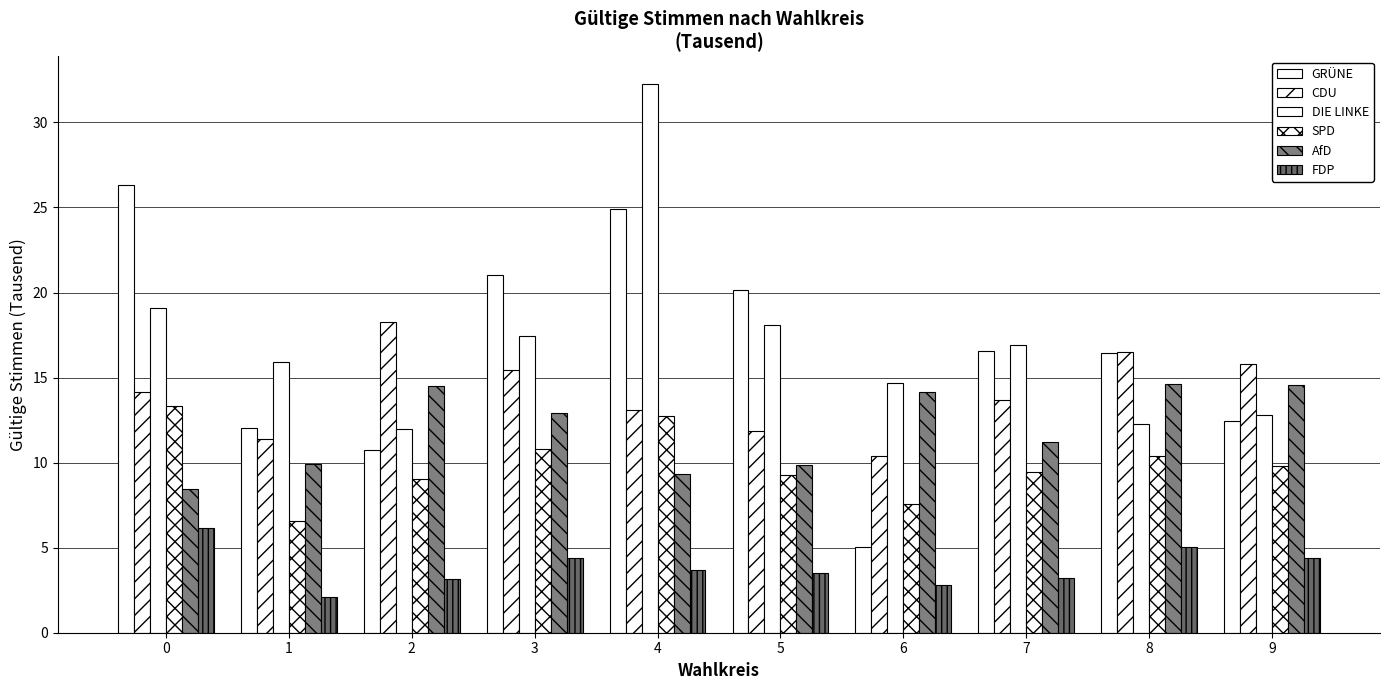

At which category is the sum across all series the highest?

4